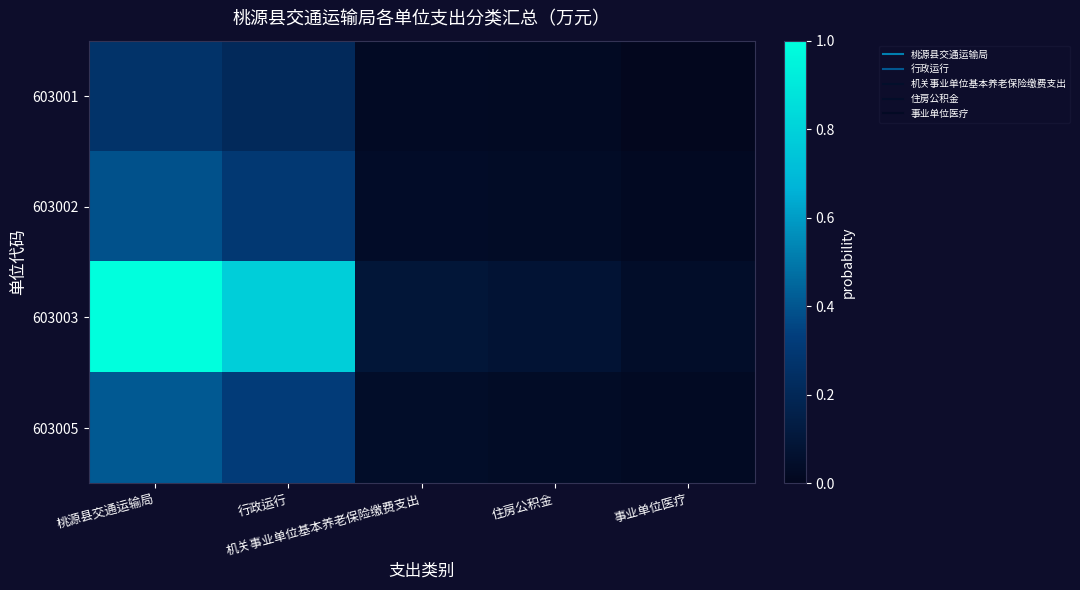

List the series in order of their peak value, highest first.

603003, 603005, 603002, 603001